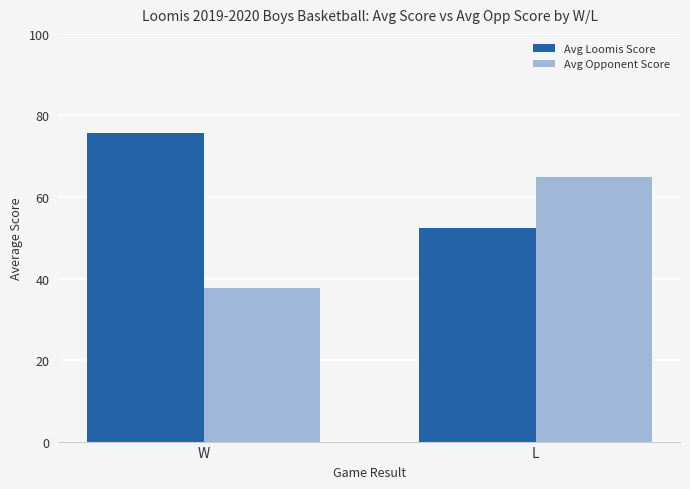

Reading right to left, list all the values displayed in this chart.

Avg Loomis Score: 52.5	75.7
Avg Opponent Score: 65.0	37.6